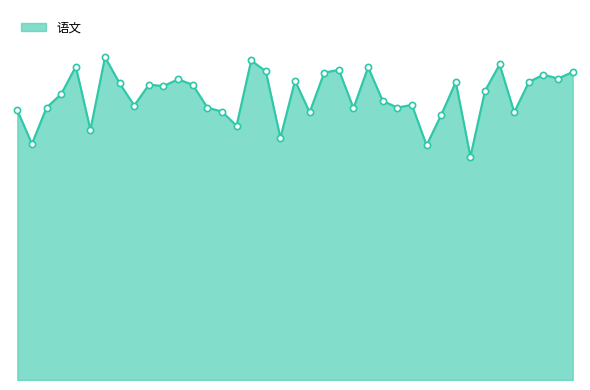

Is this an area chart (filled region under the line)?

Yes